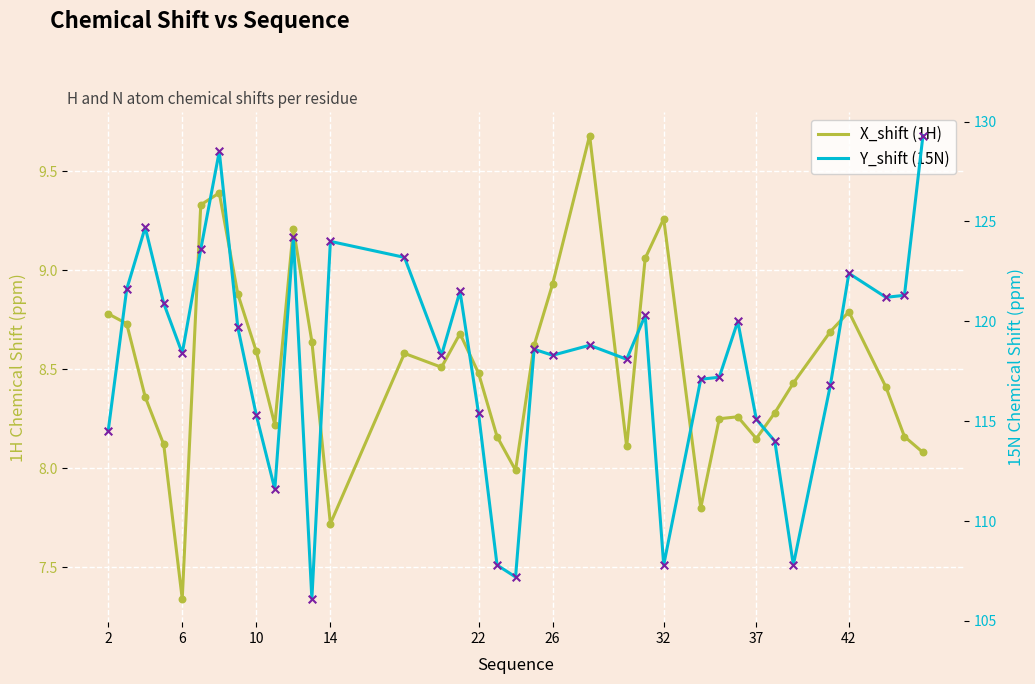

What are all the series names shown in the legend?

X_shift (1H), Y_shift (15N)